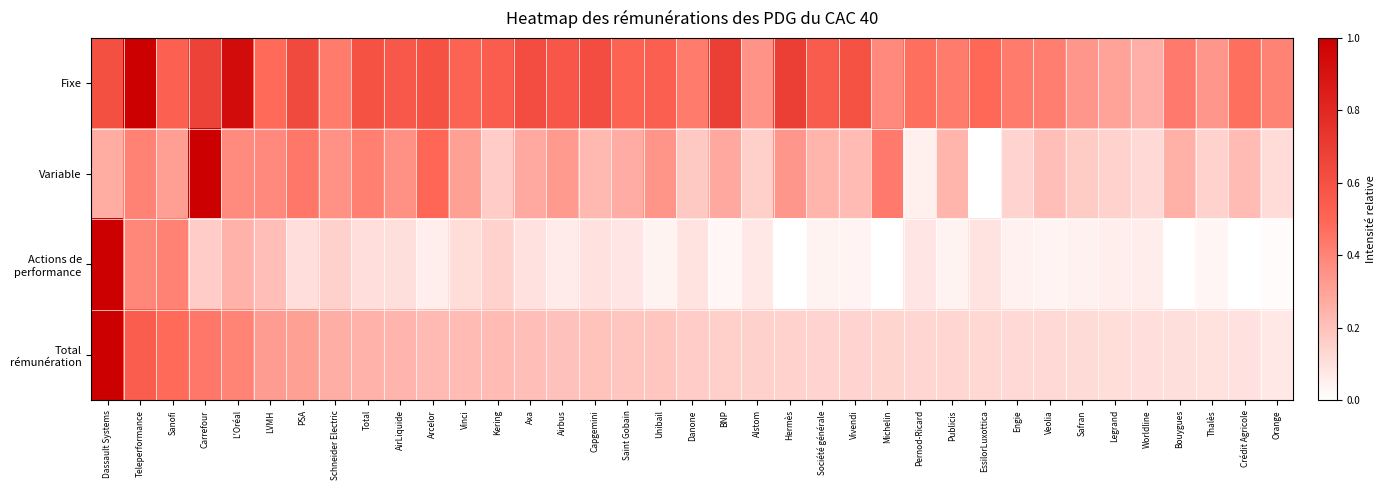

Rank the series by their maximum value, from lowest to highest.

Fixe, Variable, Actions de performance, Total rémunération